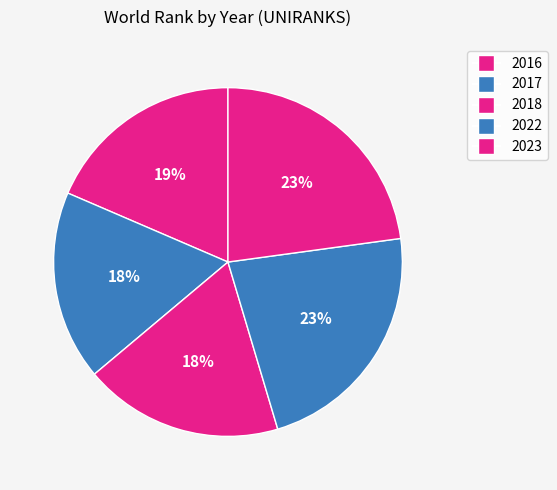

To the nearest percent, what portion does 2018 represent?

18%